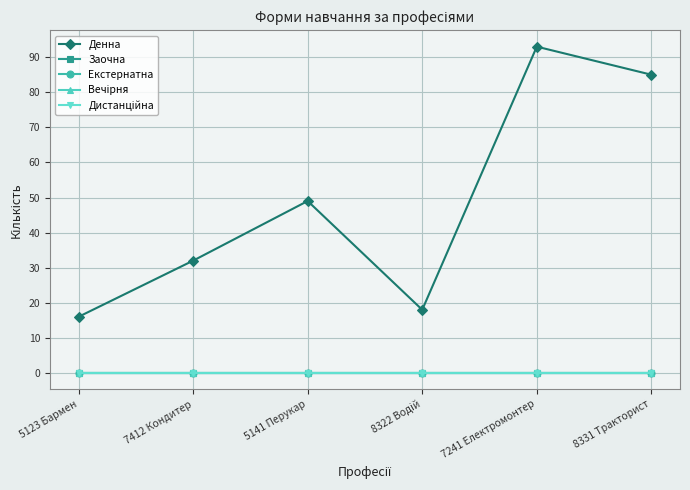

Is this an area chart (filled region under the line)?

No